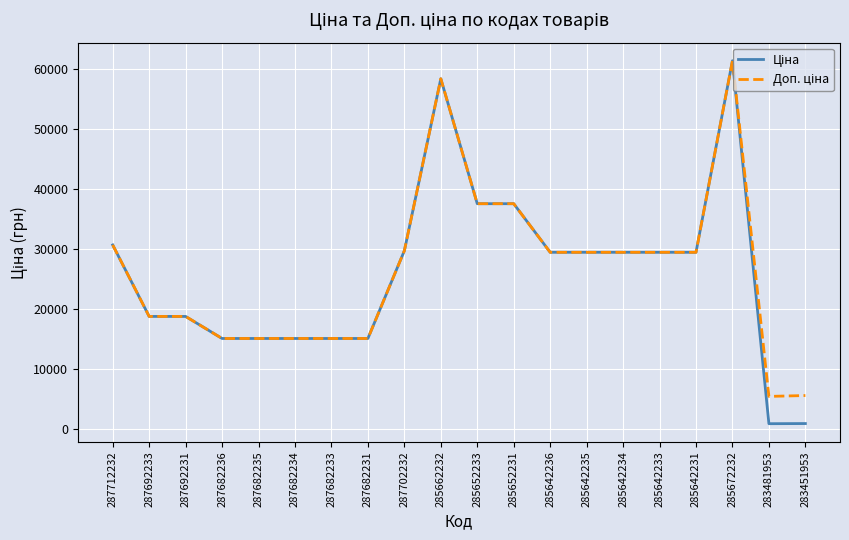

Which category has the highest value across all series?

285672232